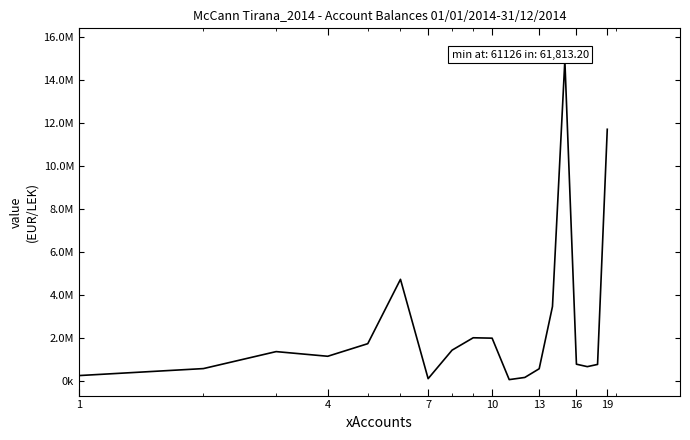

What is the difference between the maximum and minimum values?

14869345.6